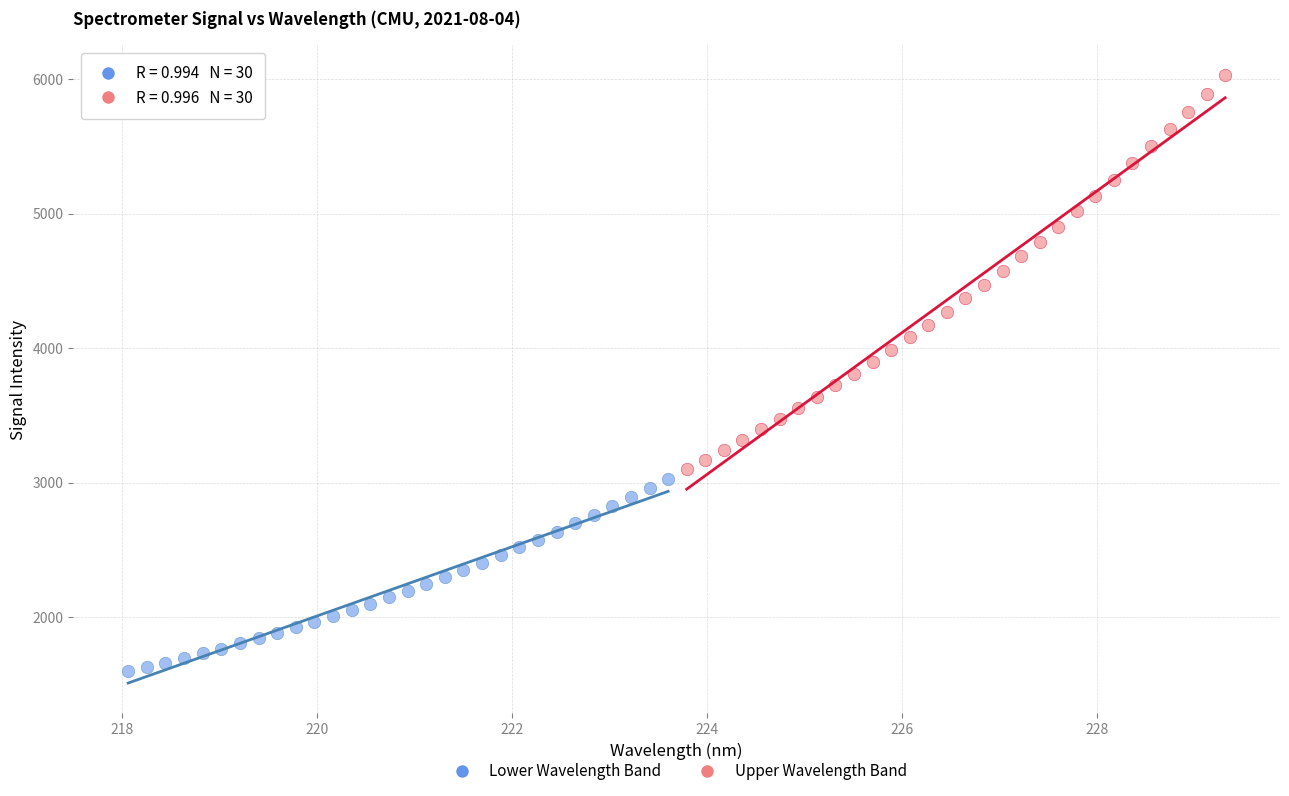

Which series reaches the minimum Y coordinate?

Lower Wavelength Band